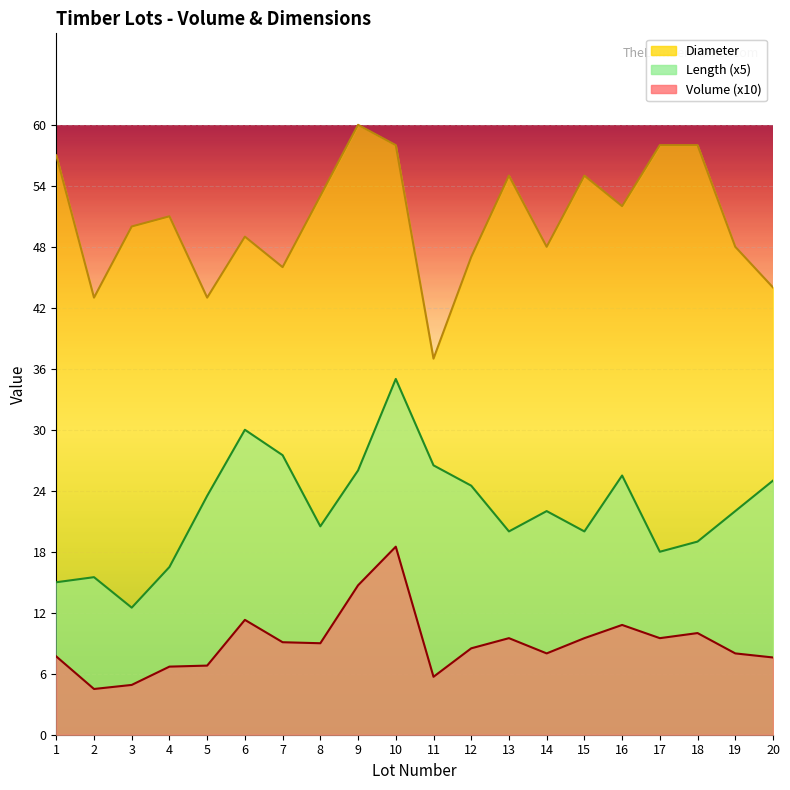

Which series changed the most between 3 and 16?

Length (x5)